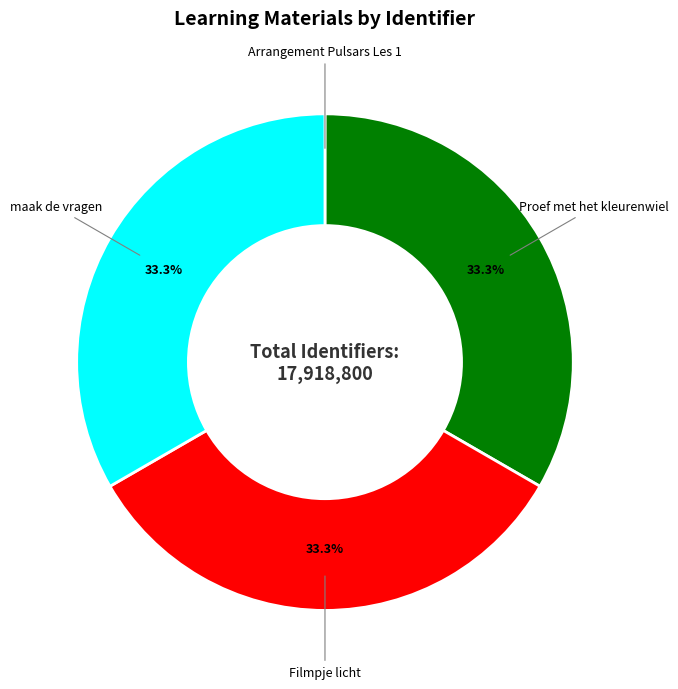

What is the ratio of the value at maak de vragen to the value at Proef met het kleurenwiel?

1.0